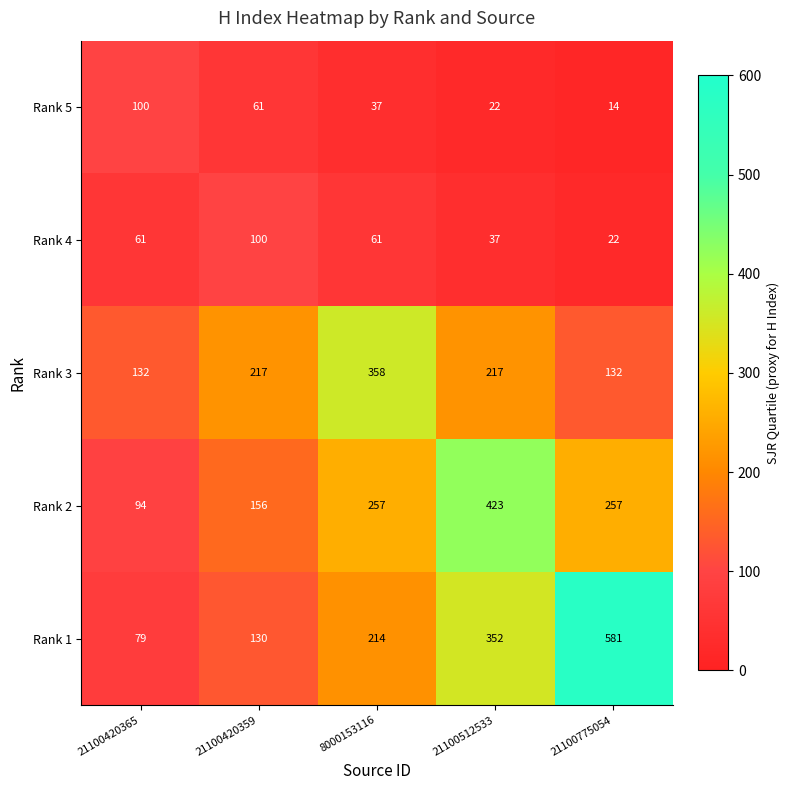

Where is Rank 5 nearest to the value 57?

21100420359